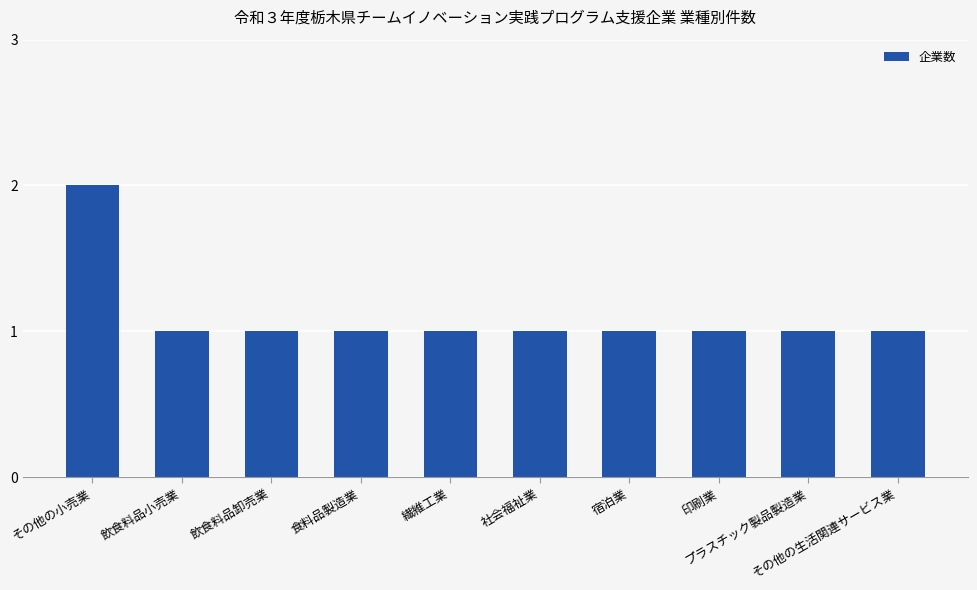

Reading left to right, list all the values displayed in this chart.

2	1	1	1	1	1	1	1	1	1